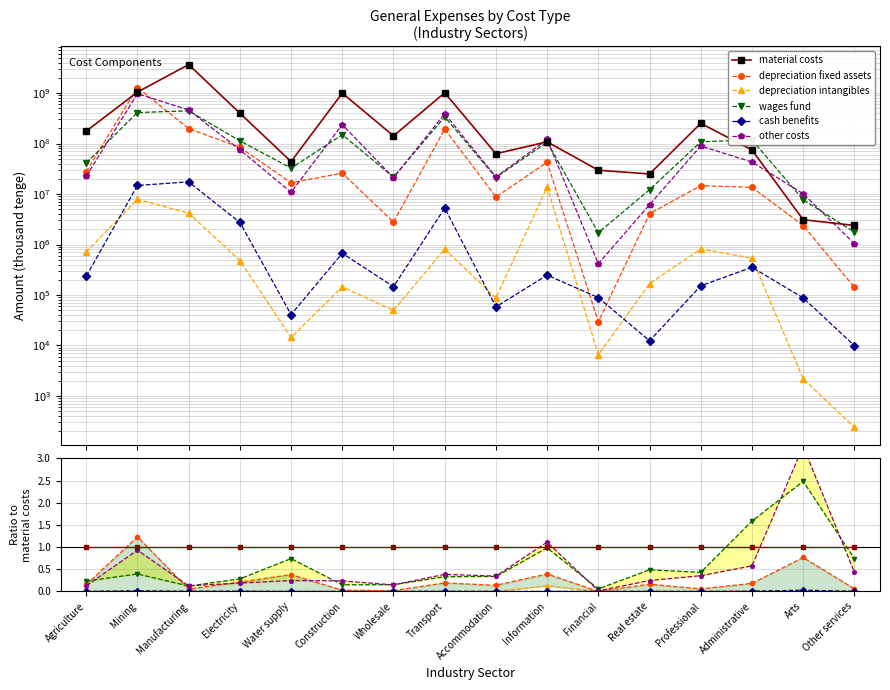

Reading left to right, list all the values displayed in this chart.

material costs: 1.0	1.0	1.0	1.0	1.0	1.0	1.0	1.0	1.0	1.0	1.0	1.0	1.0	1.0	1.0	1.0
depreciation fixed assets: 0.2	1.2	0.1	0.2	0.4	0.0	0.0	0.2	0.1	0.4	0.0	0.2	0.1	0.2	0.8	0.1
depreciation intangibles: 0.0	0.0	0.0	0.0	0.0	0.0	0.0	0.0	0.0	0.1	0.0	0.0	0.0	0.0	0.0	0.0
wages fund: 0.2	0.4	0.1	0.3	0.7	0.1	0.2	0.3	0.3	1.0	0.1	0.5	0.4	1.6	2.5	0.7
cash benefits: 0.0	0.0	0.0	0.0	0.0	0.0	0.0	0.0	0.0	0.0	0.0	0.0	0.0	0.0	0.0	0.0
other costs: 0.1	0.9	0.1	0.2	0.2	0.2	0.1	0.4	0.3	1.1	0.0	0.2	0.4	0.6	3.3	0.4